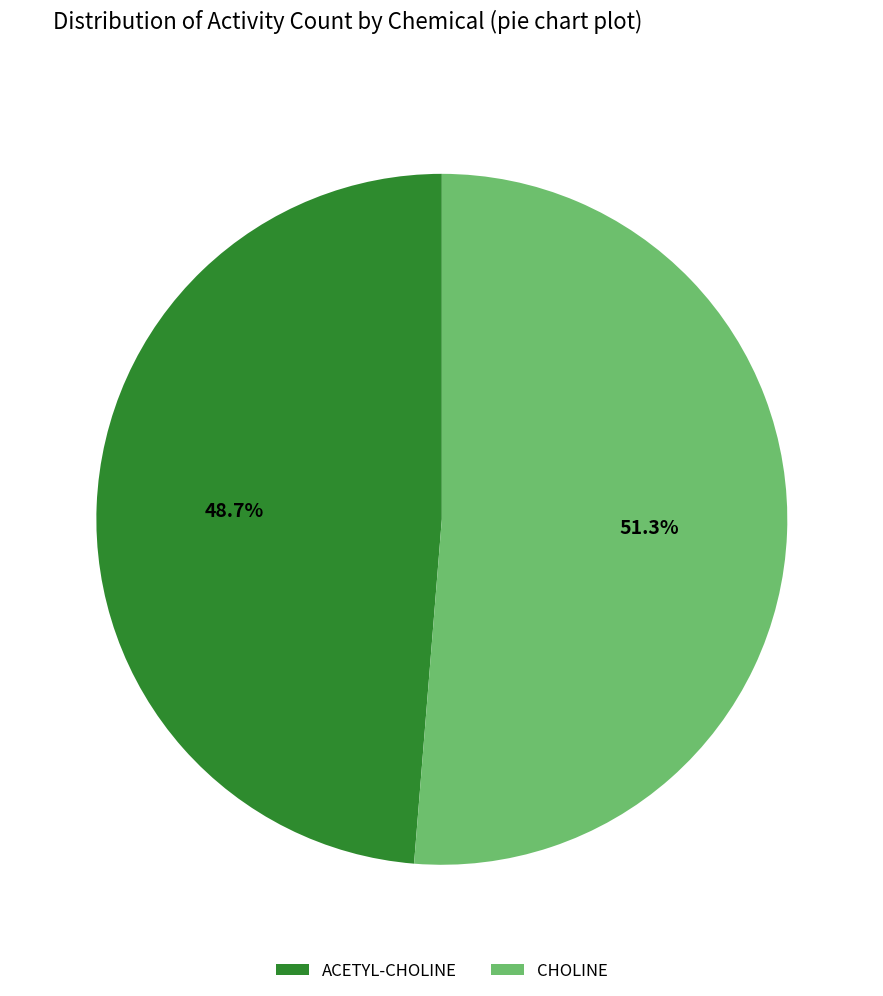

What portion of the pie excludes CHOLINE?

48.7%